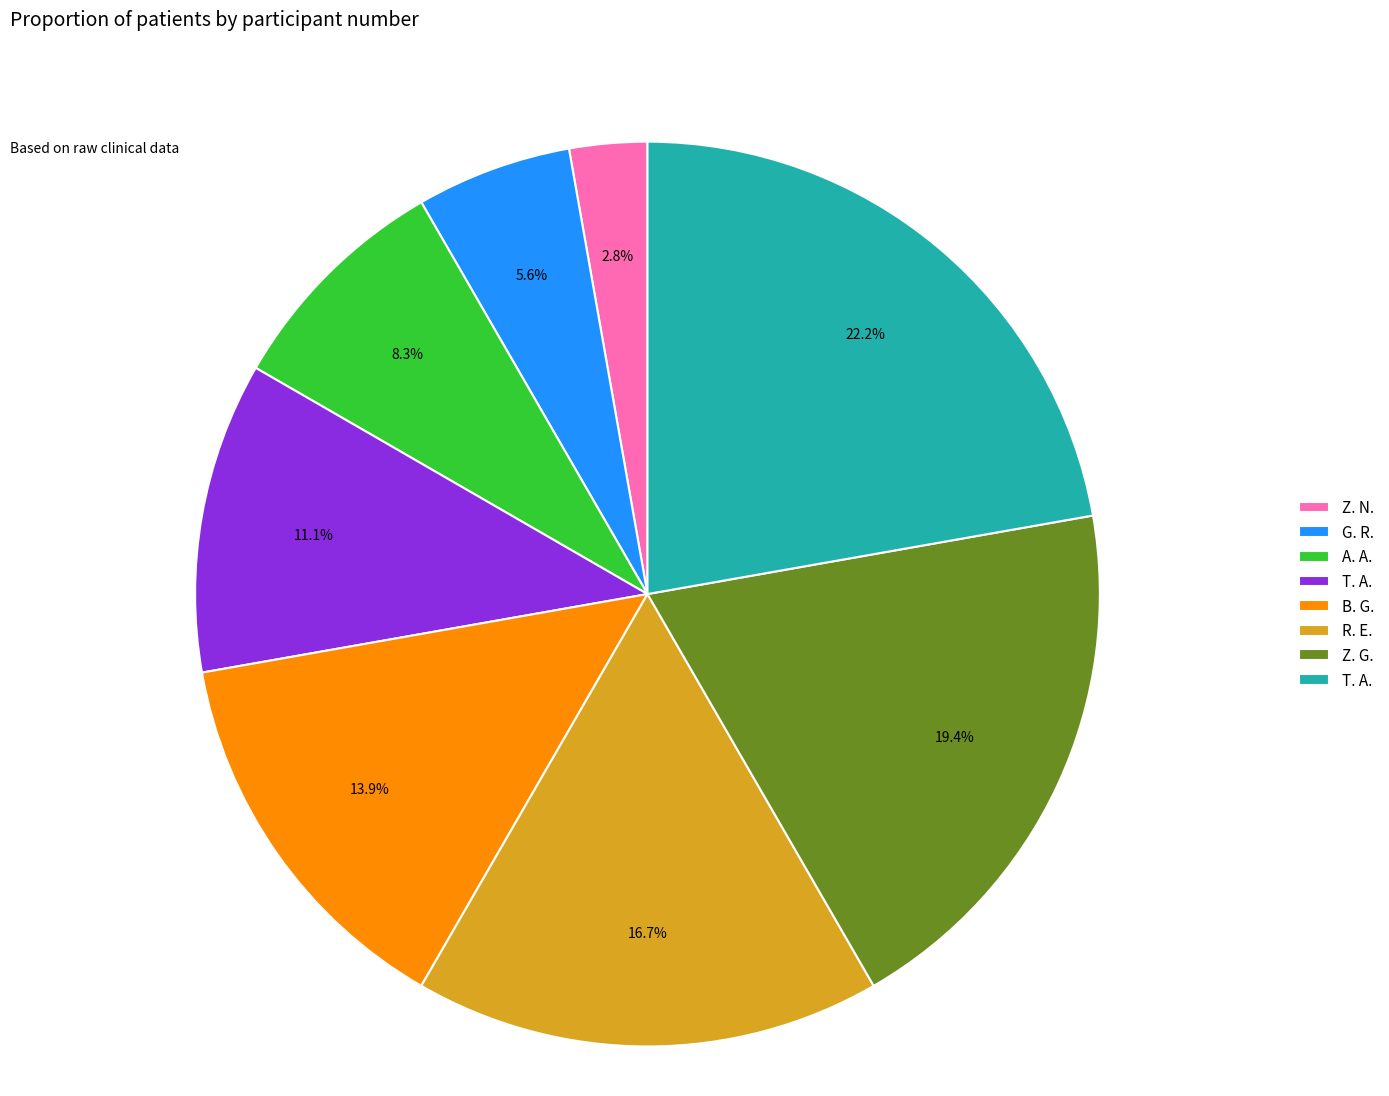

Count the number of slices in the pie.

8